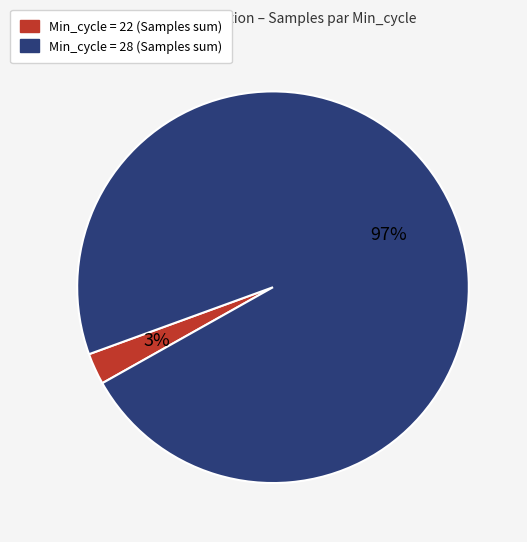

To the nearest percent, what is the average slice percentage?

50%